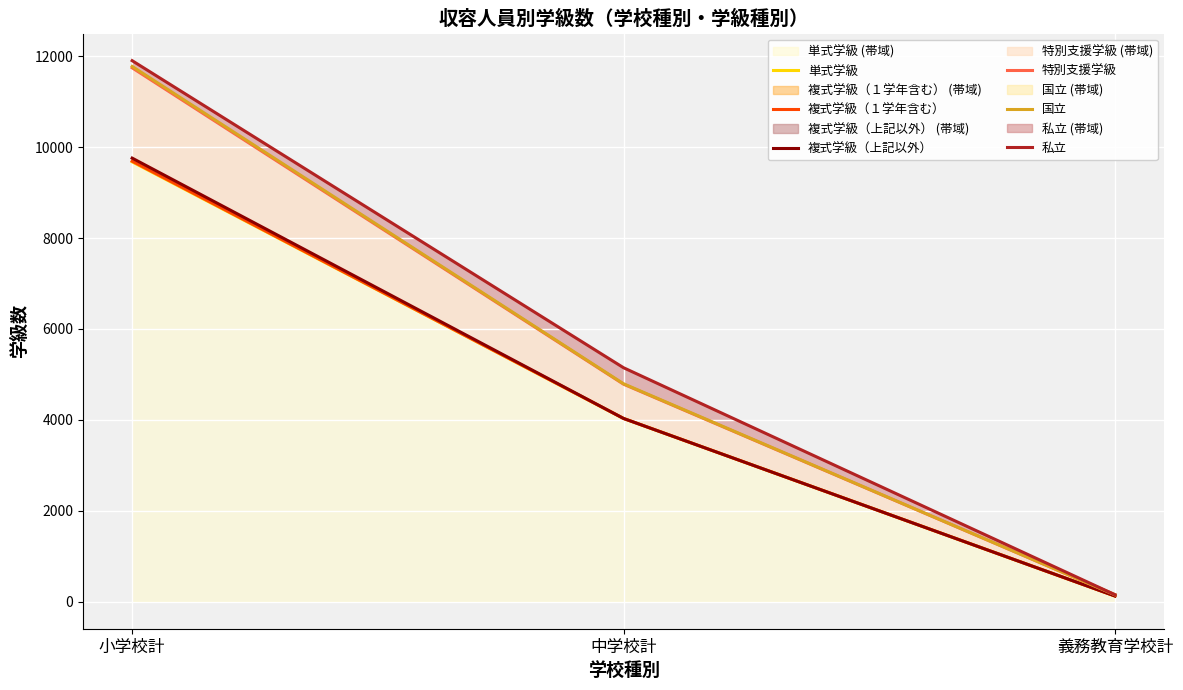

The 複式学級（上記以外） series shows 125 at 義務教育学校計. True or false?

True